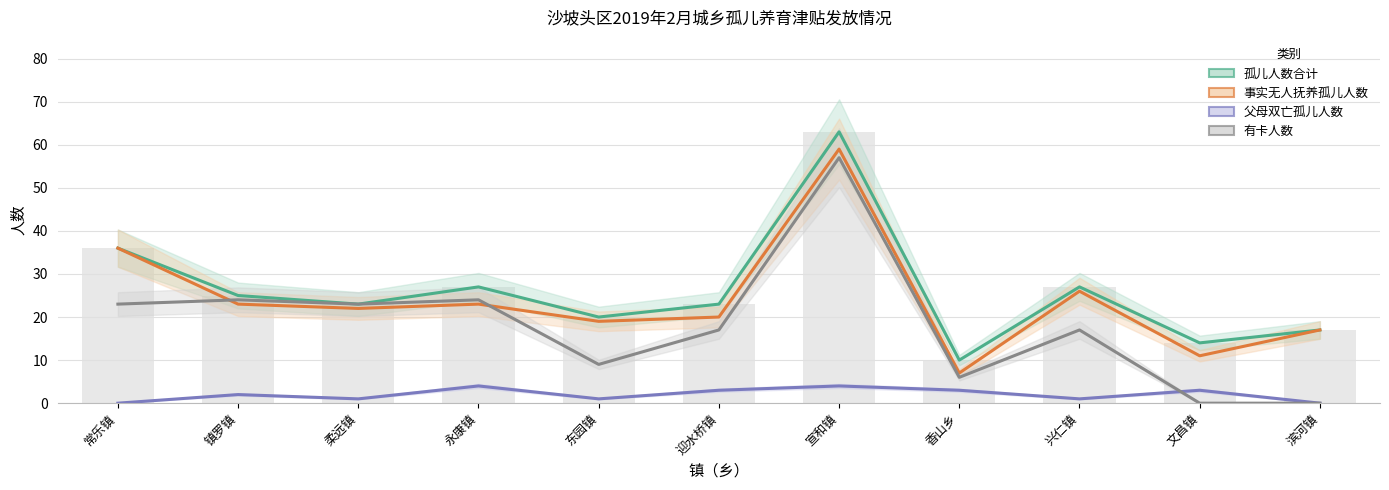

Where does the 有卡人数 series first go above 17?

常乐镇